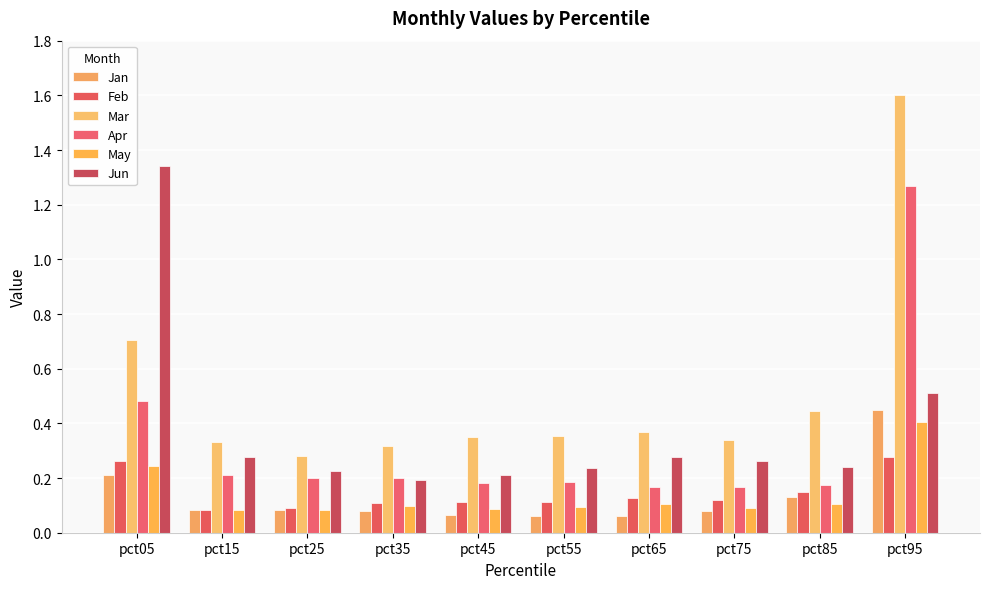

What is the minimum value for Jun?

0.2